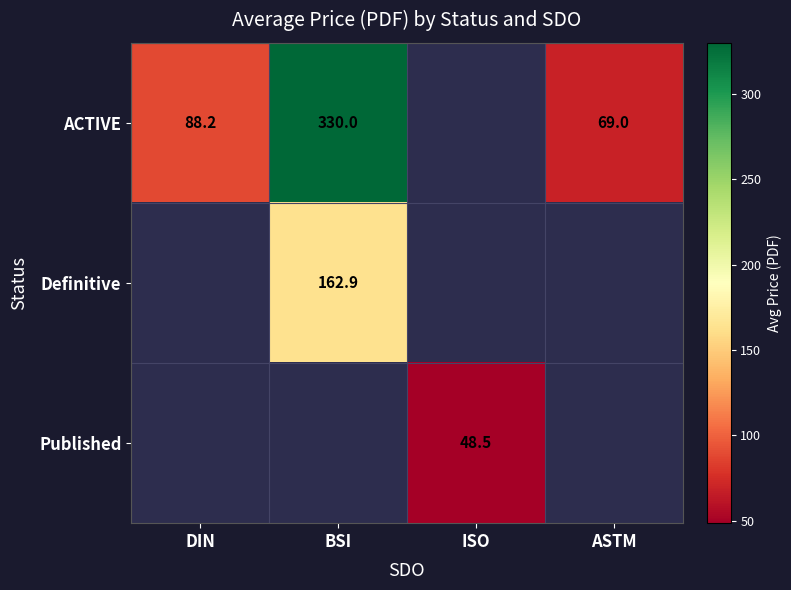

How many values in the Published series exceed 48?

1